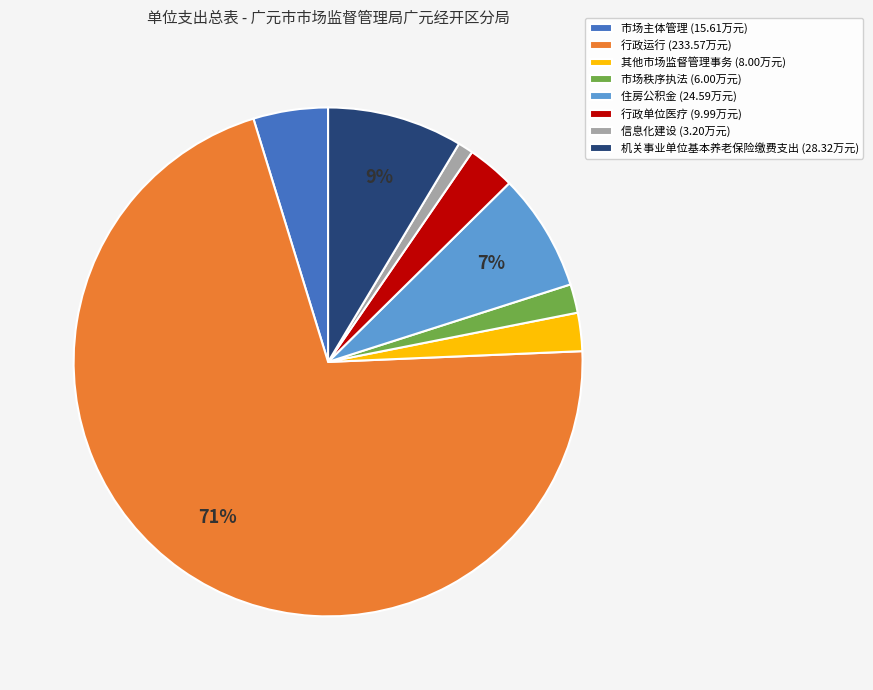

Count the number of slices in the pie.

8